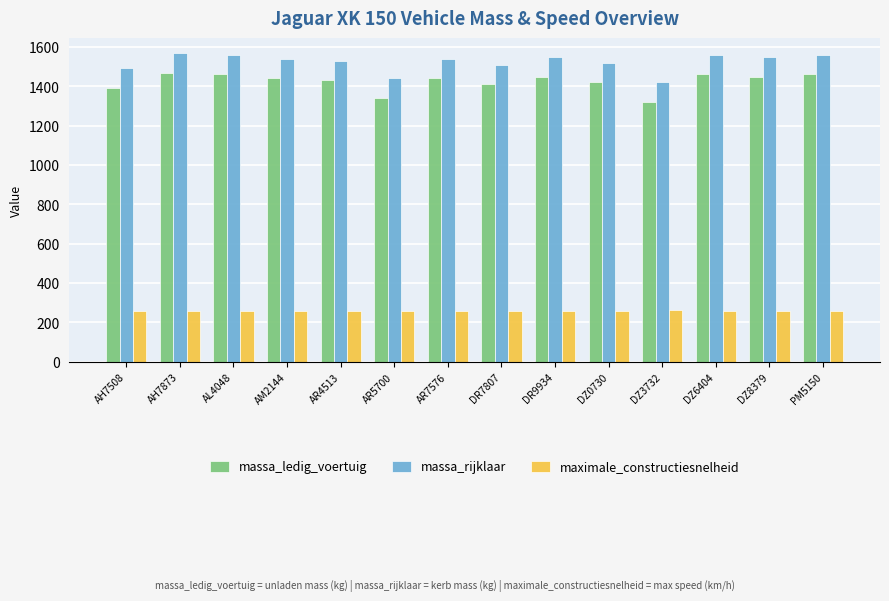

Read the maximale_constructiesnelheid value at AR5700.

258